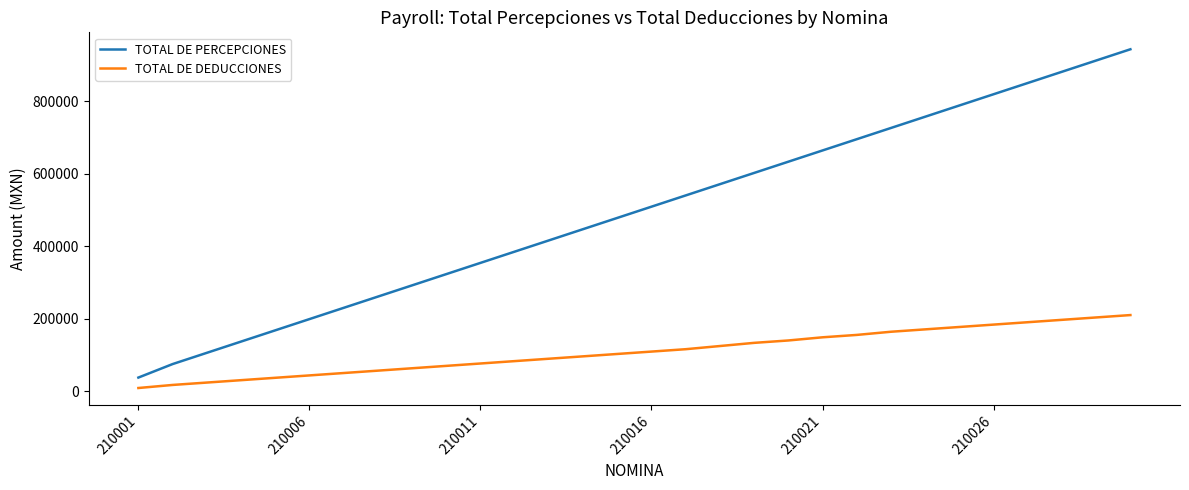

Which series has the widest spread of values?

TOTAL DE PERCEPCIONES